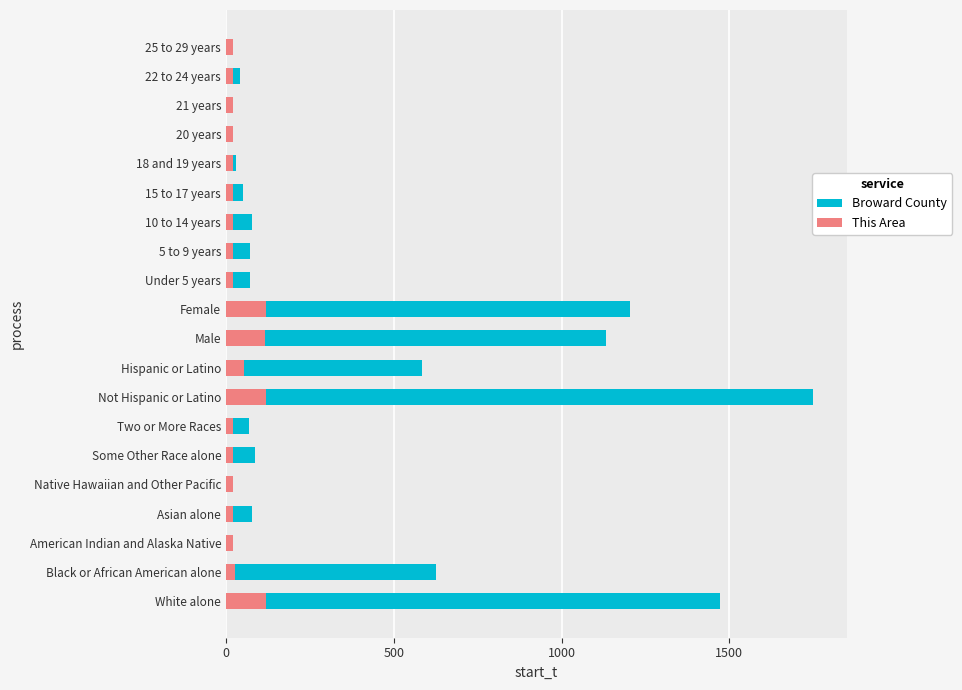

Is the value of Broward County at Asian alone greater than the value of This Area at Male?

No